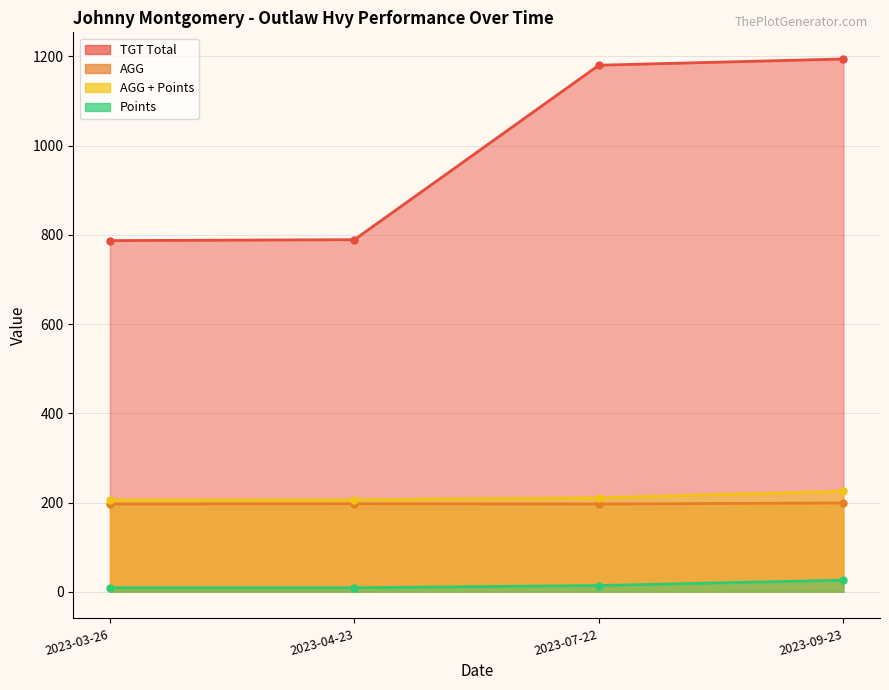

What is the difference between the second highest and second lowest values in the AGG series?

0.5